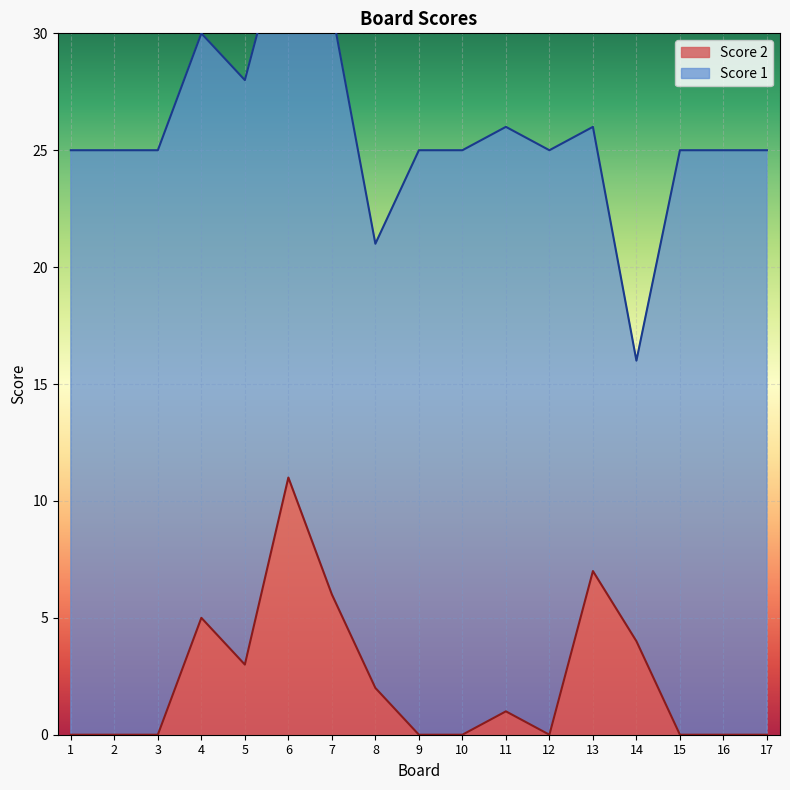

True or false: the data shows 0 at 17.

True